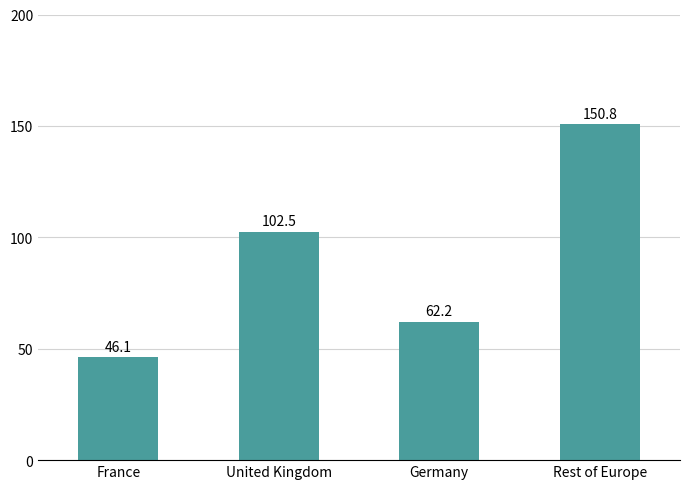

What value does the data have at Germany?

62.2